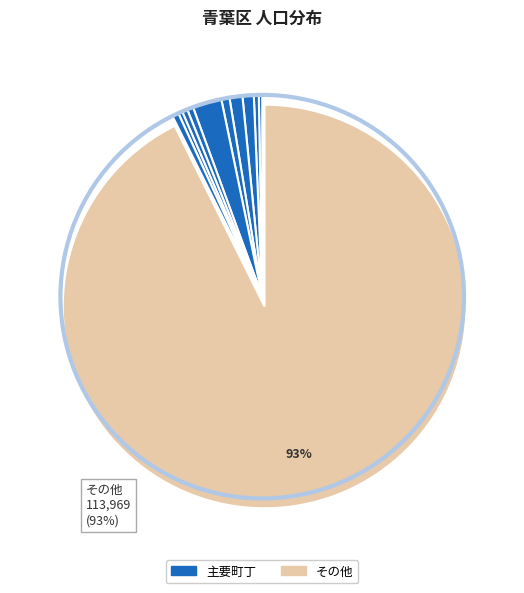

Does any single category account for the majority?

Yes